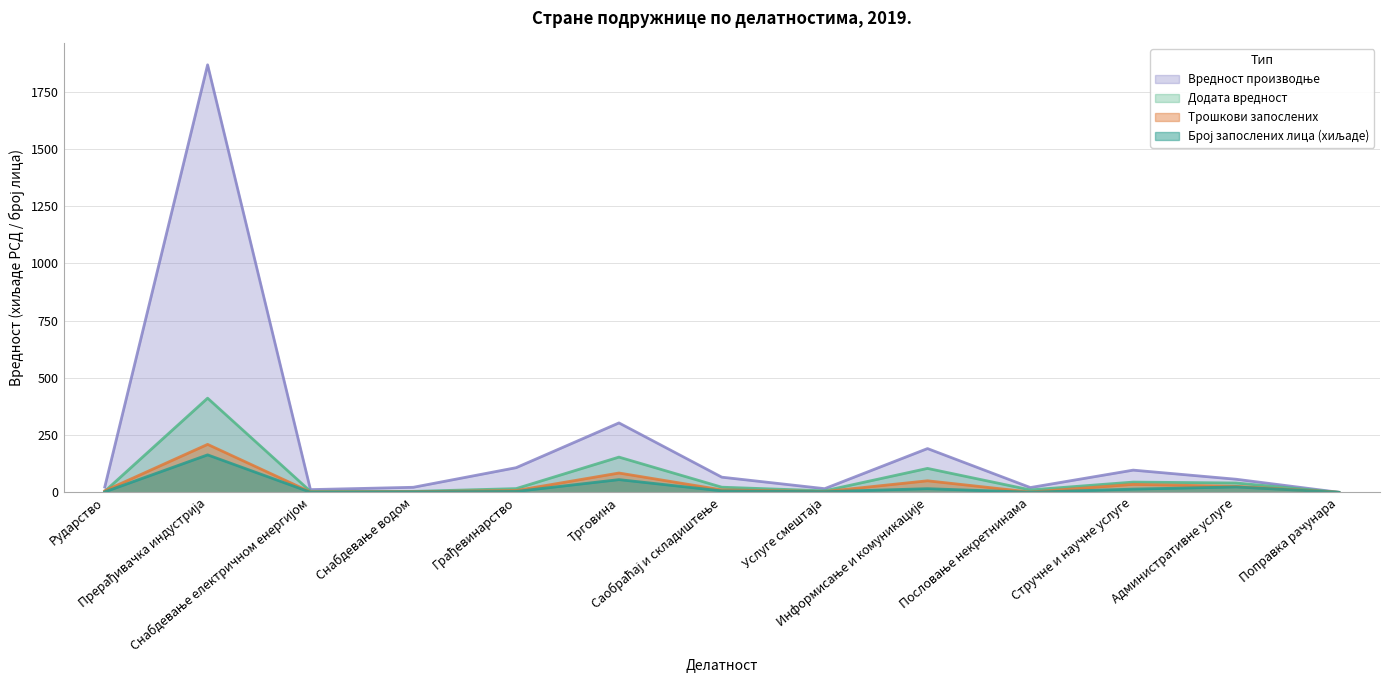

How many interior local valleys does the Вредност производње series have?

3